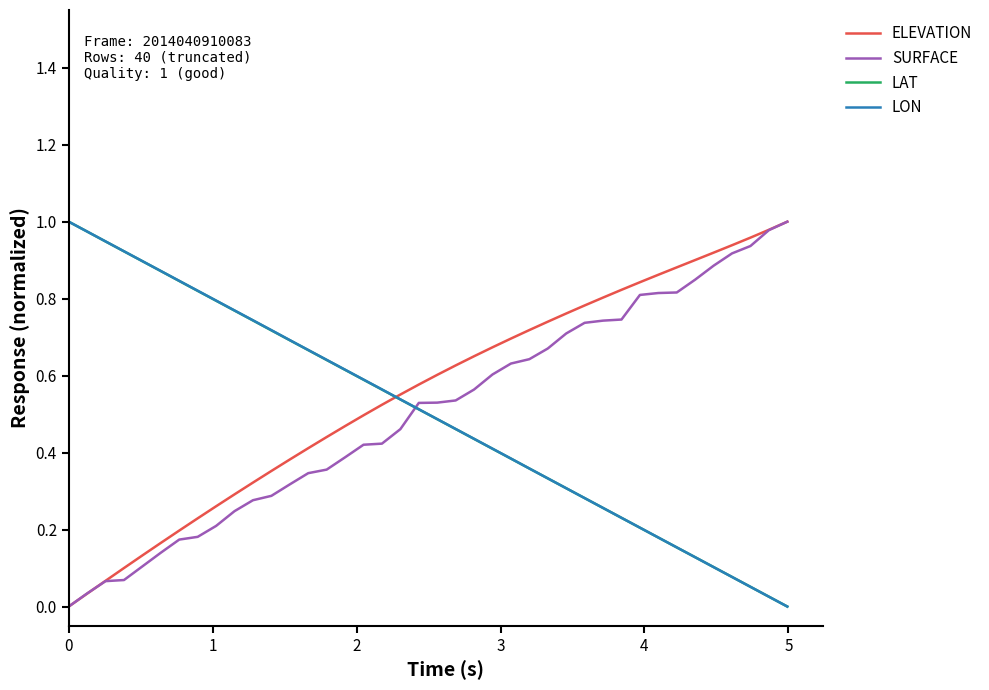

True or false: LAT and SURFACE cross at least once.

True